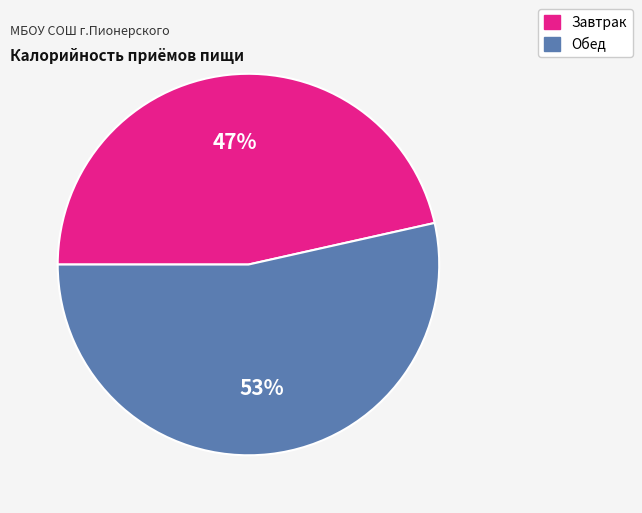

Which slice is the smallest?

Завтрак